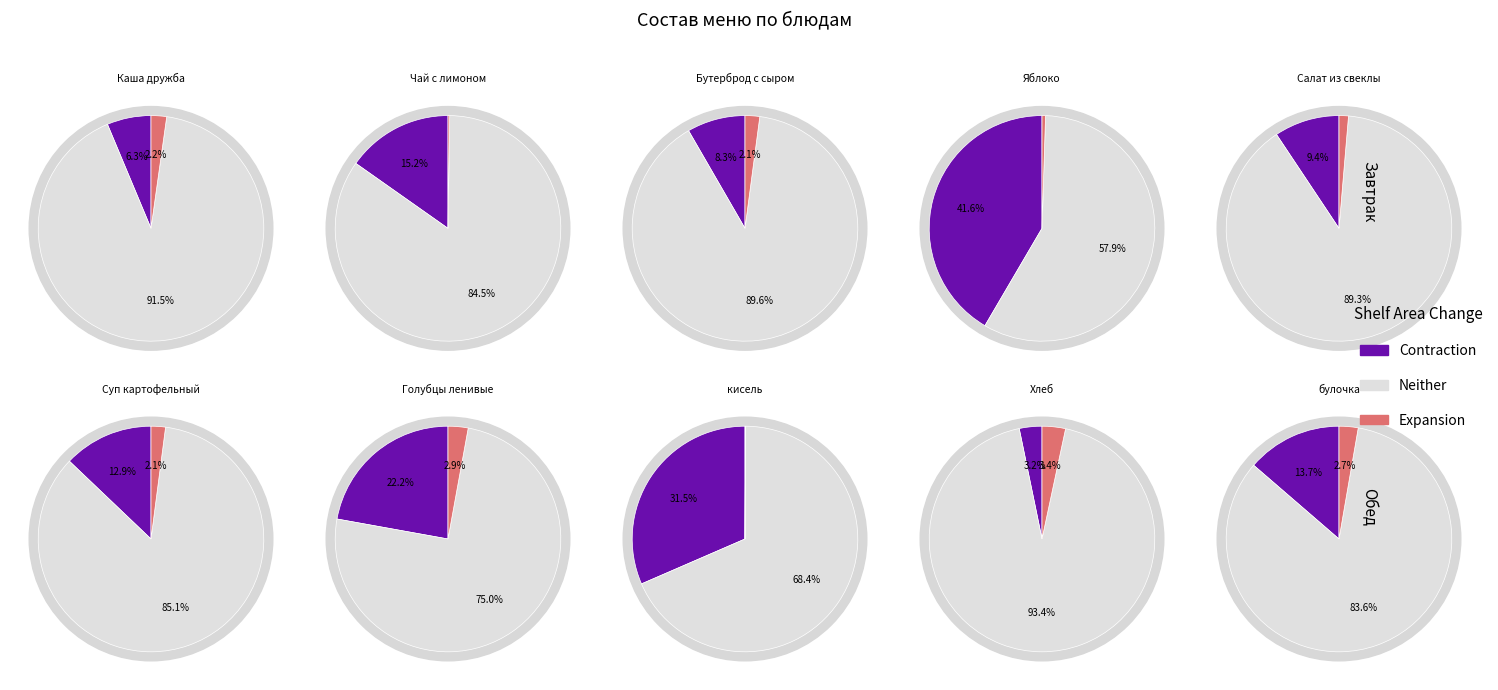

True or false: Яблоко accounts for 1% of the total.

True